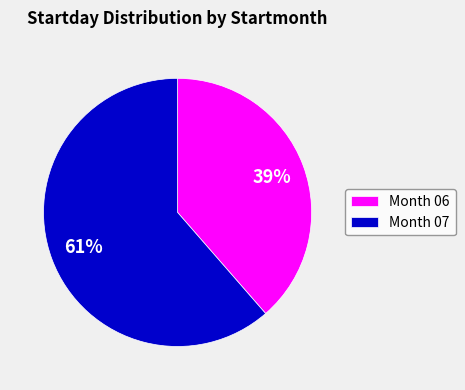

To the nearest percent, what is the average slice percentage?

50%